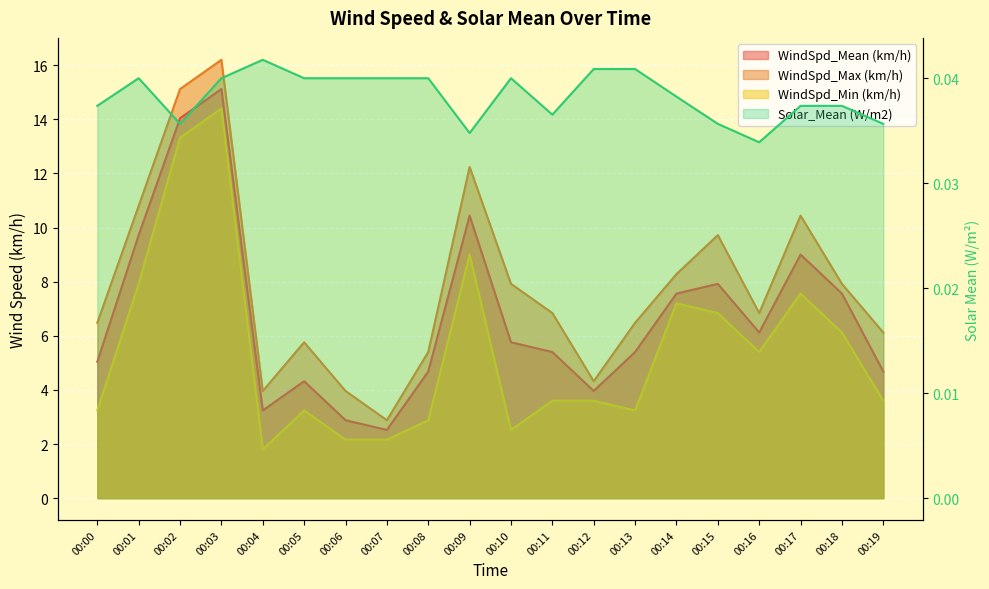

Reading right to left, list all the values displayed in this chart.

WindSpd_Mean (km/h): 4.7	7.6	9.0	6.1	7.9	7.6	5.4	4.0	5.4	5.8	10.4	4.7	2.5	2.9	4.3	3.2	15.1	14.0	9.7	5.0
WindSpd_Max (km/h): 6.1	7.9	10.4	6.8	9.7	8.3	6.5	4.3	6.8	7.9	12.2	5.4	2.9	4.0	5.8	4.0	16.2	15.1	10.8	6.5
WindSpd_Min (km/h): 3.6	6.1	7.6	5.4	6.8	7.2	3.2	3.6	3.6	2.5	9.0	2.9	2.2	2.2	3.2	1.8	14.4	13.3	7.9	3.2
Solar_Mean (W/m2): 0.0	0.0	0.0	0.0	0.0	0.0	0.0	0.0	0.0	0.0	0.0	0.0	0.0	0.0	0.0	0.0	0.0	0.0	0.0	0.0